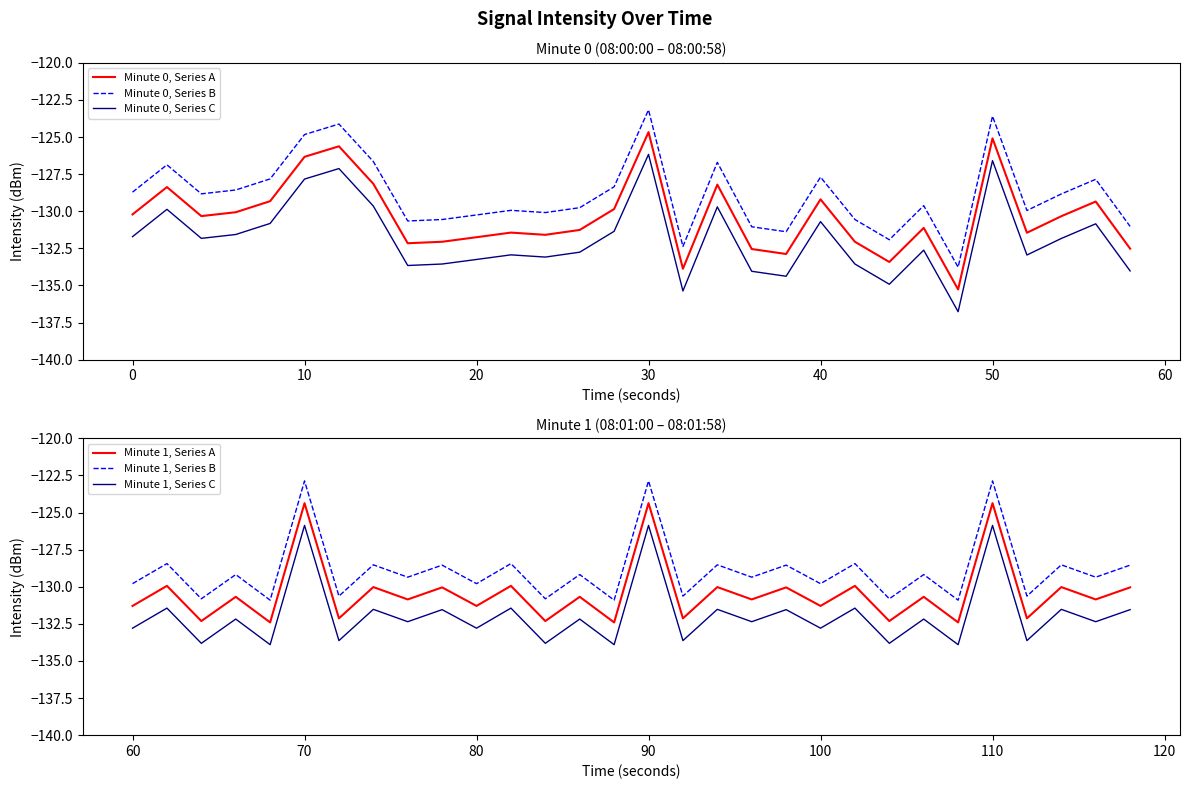

At how many categories does at least one series exceed -131?

30